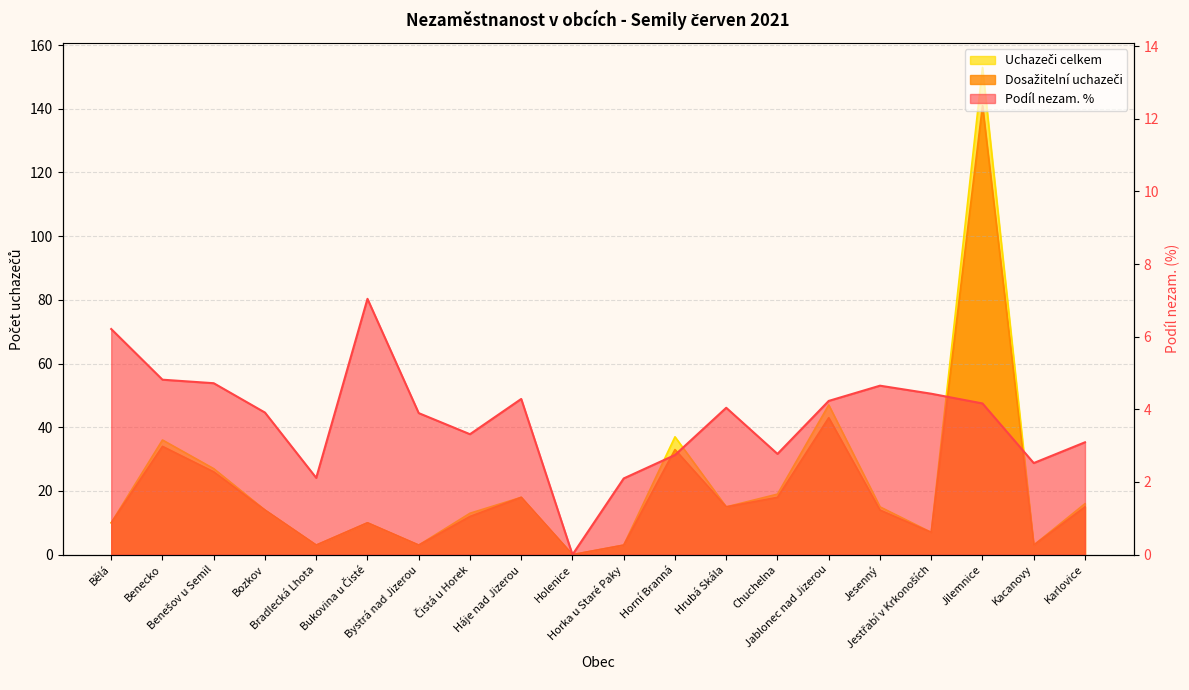

List the labels in order of Uchazeči celkem value, largest first.

Jilemnice, Jablonec nad Jizerou, Horní Branná, Benecko, Benešov u Semil, Chuchelna, Háje nad Jizerou, Karlovice, Hrubá Skála, Jesenný, Bozkov, Čistá u Horek, Bělá, Bukovina u Čisté, Jestřabí v Krkonoších, Bradlecká Lhota, Bystrá nad Jizerou, Horka u Staré Paky, Kacanovy, Holenice